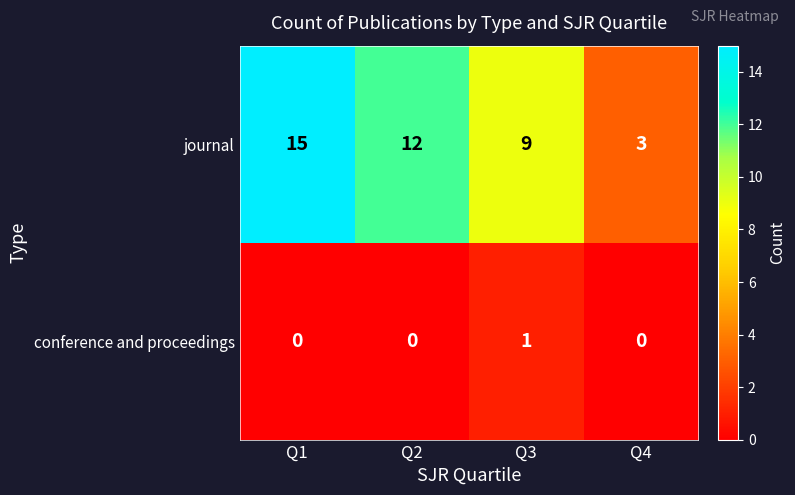

How many data points does each series have?

4